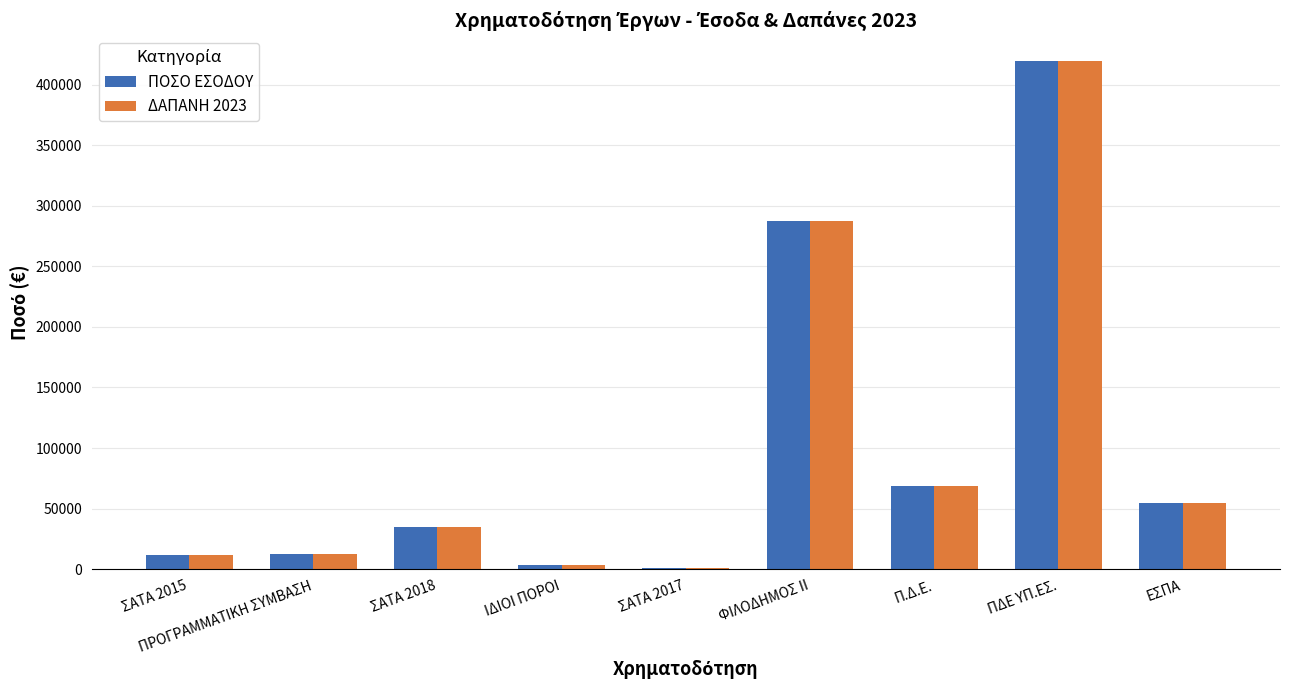

Is the value of ΔΑΠΑΝΗ 2023 at ΠΔΕ ΥΠ.ΕΣ. greater than the value of ΠΟΣΟ ΕΣΟΔΟΥ at ΙΔΙΟΙ ΠΟΡΟΙ?

Yes